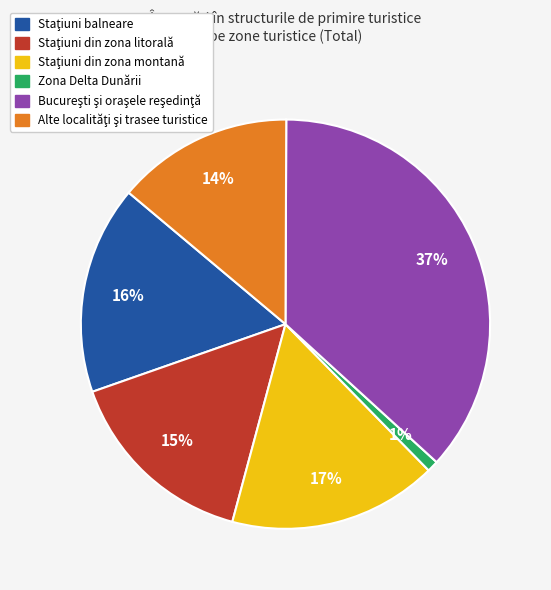

To the nearest percent, what is the average slice percentage?

17%